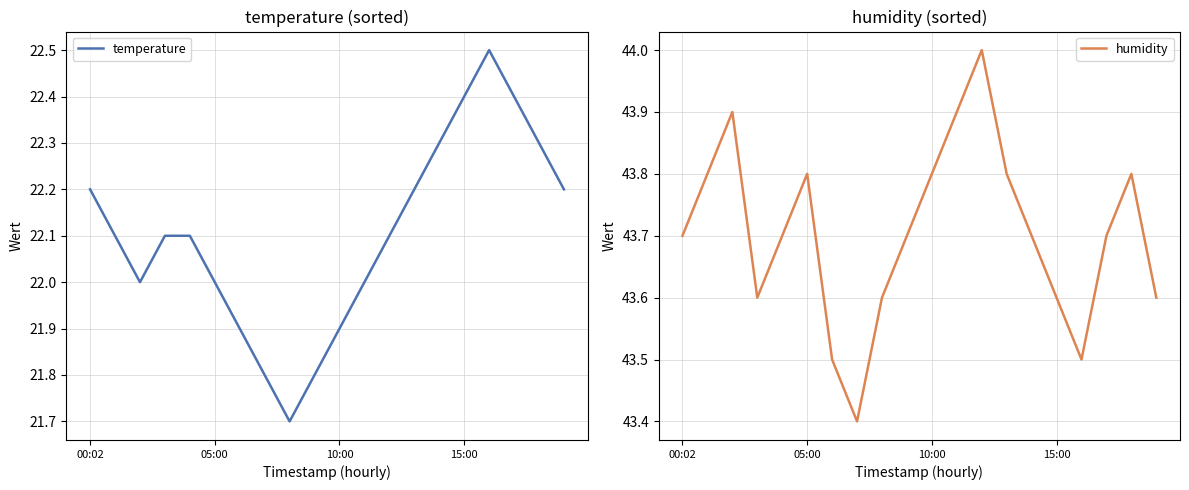

What position from the right is 17?

3